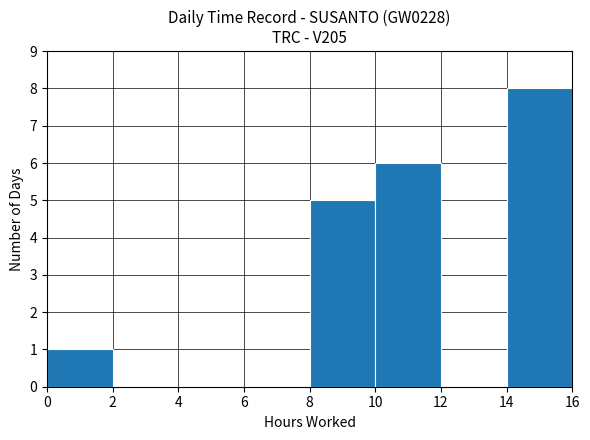

What is the change in value from 4 to 10?

+6